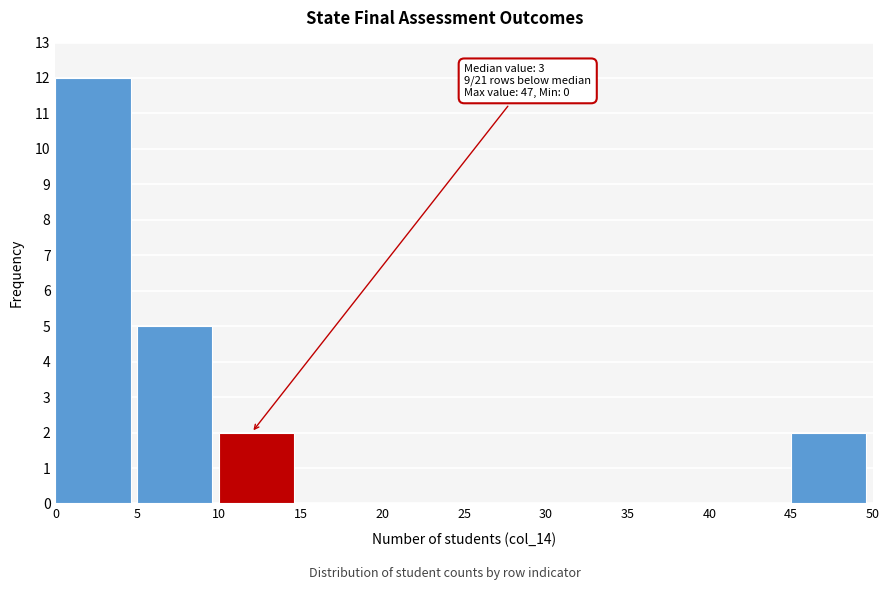

Which range on the x-axis has the tallest bar?

0 to 5